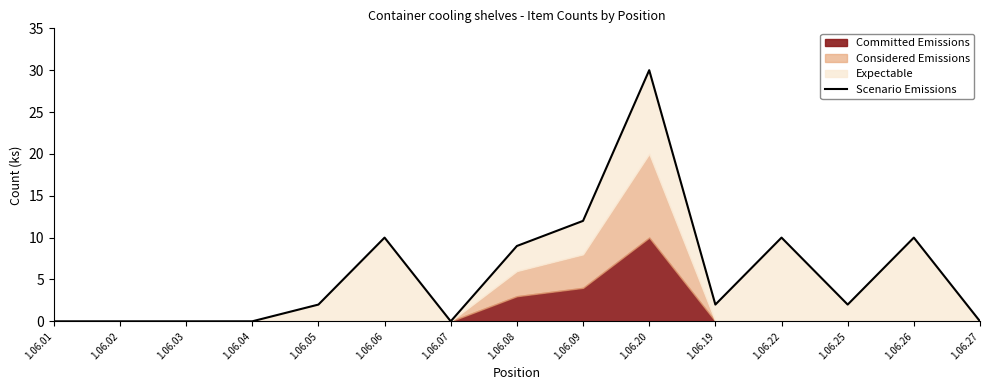

Count the number of categories in the chart.

15